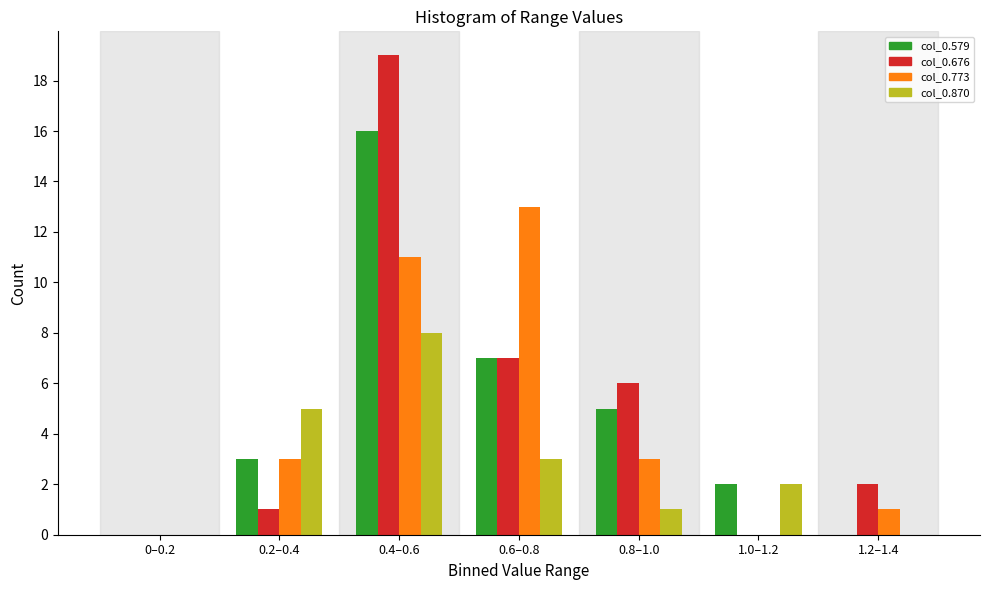

Reading right to left, what are all the values shown in this chart?

col_0.579: 1.2–1.4=0	1.0–1.2=2	0.8–1.0=5	0.6–0.8=7	0.4–0.6=16	0.2–0.4=3	0–0.2=0
col_0.676: 1.2–1.4=2	1.0–1.2=0	0.8–1.0=6	0.6–0.8=7	0.4–0.6=19	0.2–0.4=1	0–0.2=0
col_0.773: 1.2–1.4=1	1.0–1.2=0	0.8–1.0=3	0.6–0.8=13	0.4–0.6=11	0.2–0.4=3	0–0.2=0
col_0.870: 1.2–1.4=0	1.0–1.2=2	0.8–1.0=1	0.6–0.8=3	0.4–0.6=8	0.2–0.4=5	0–0.2=0